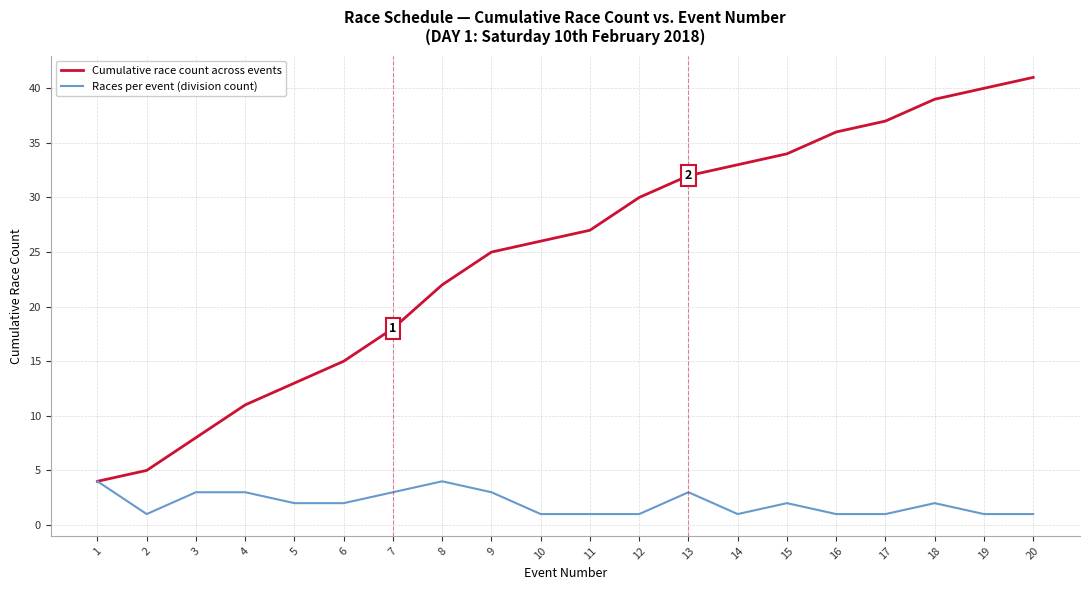

At which category is the sum across all series the highest?

20